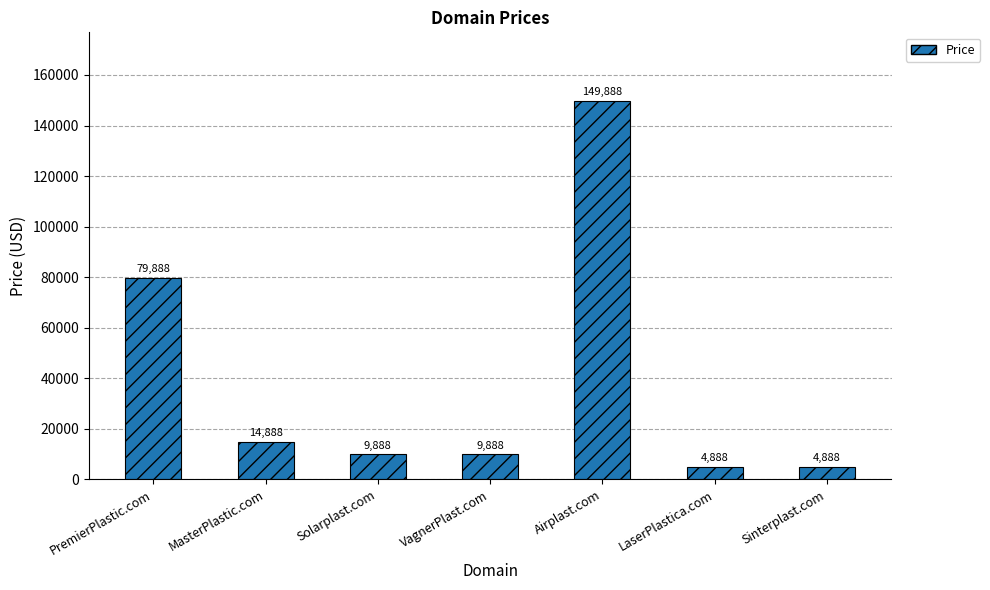

What position from the left is LaserPlastica.com?

6